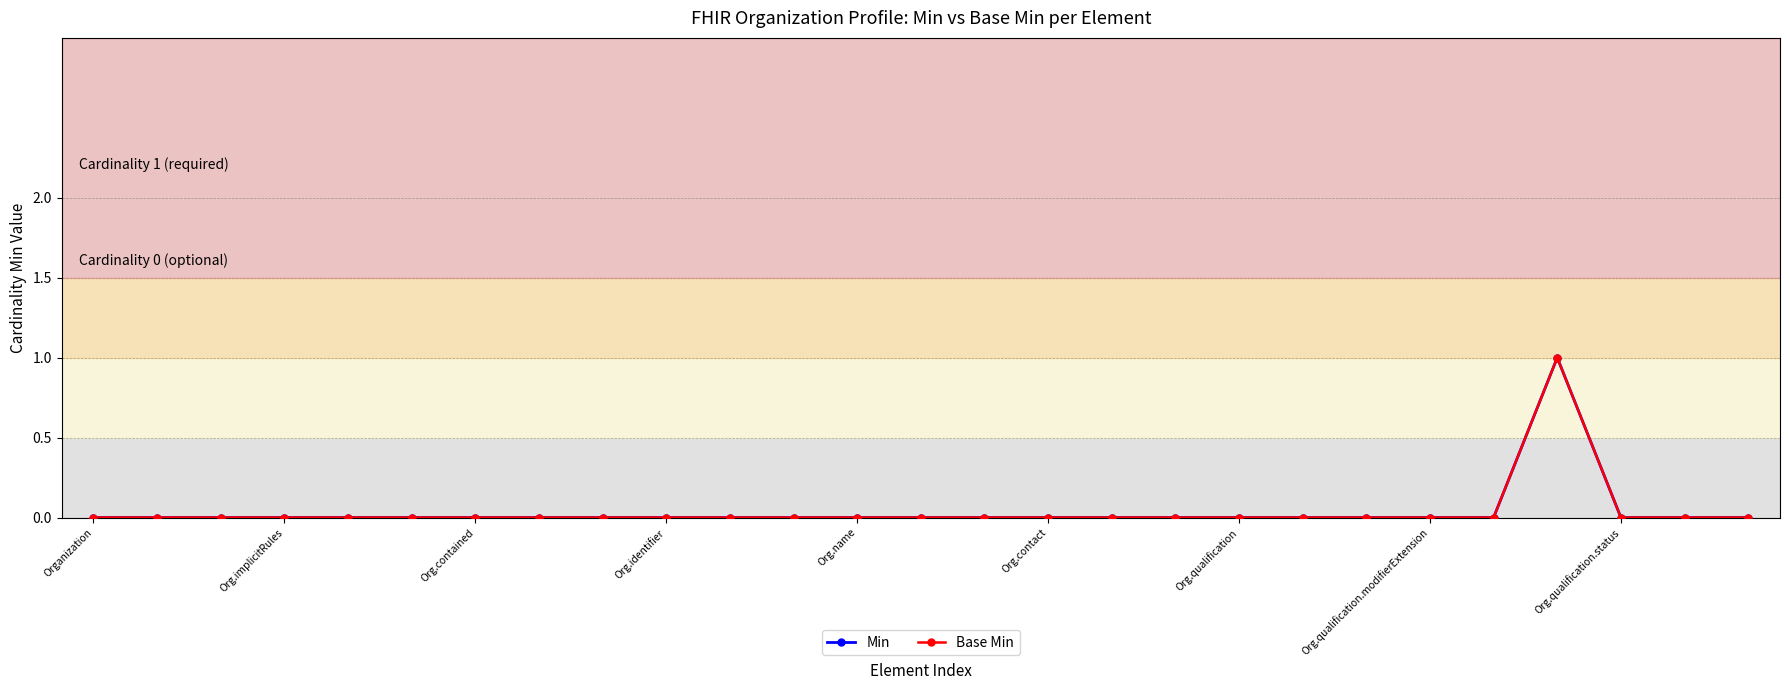

Does the chart have visible grid lines?

Yes